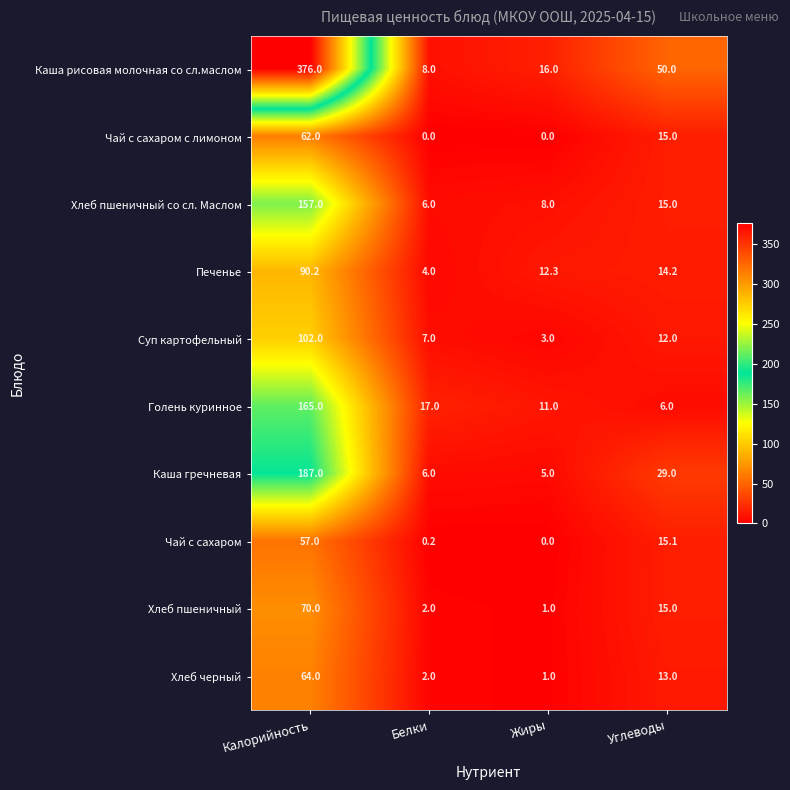

The value of Чай с сахаром at Углеводы is 23.6. True or false?

False